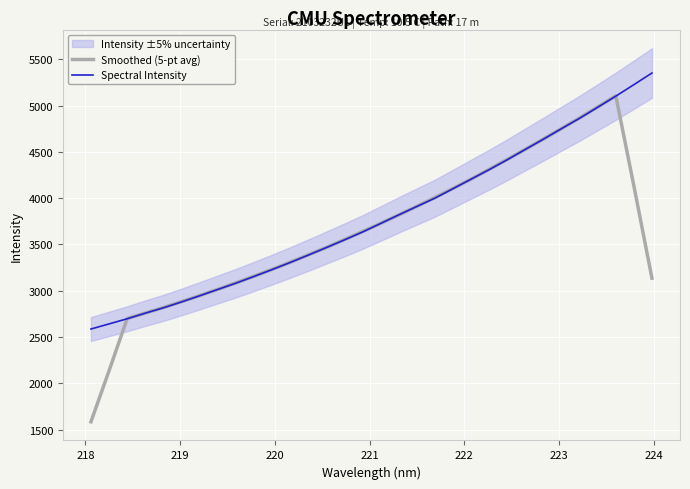

What is the maximum value for Smoothed (5-pt avg)?

5104.3